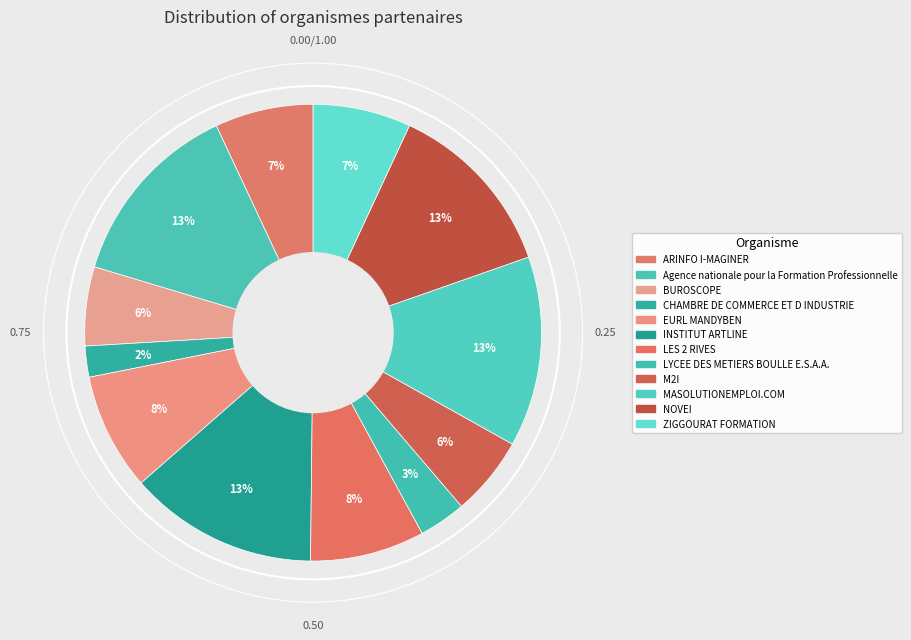

How many segments does this pie chart have?

12